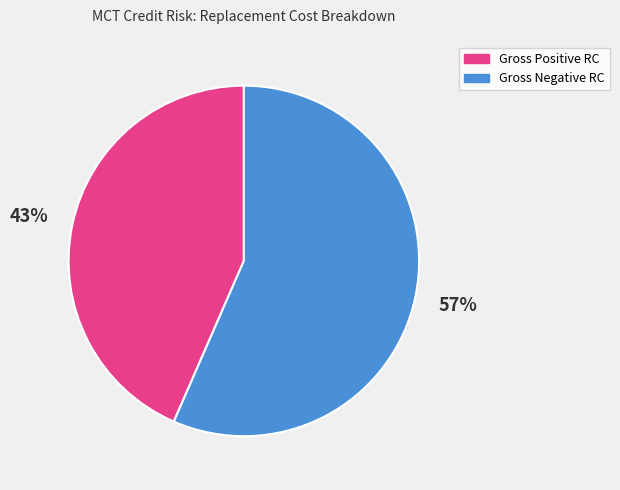

The Gross Negative RC slice represents 62% of the pie. True or false?

False